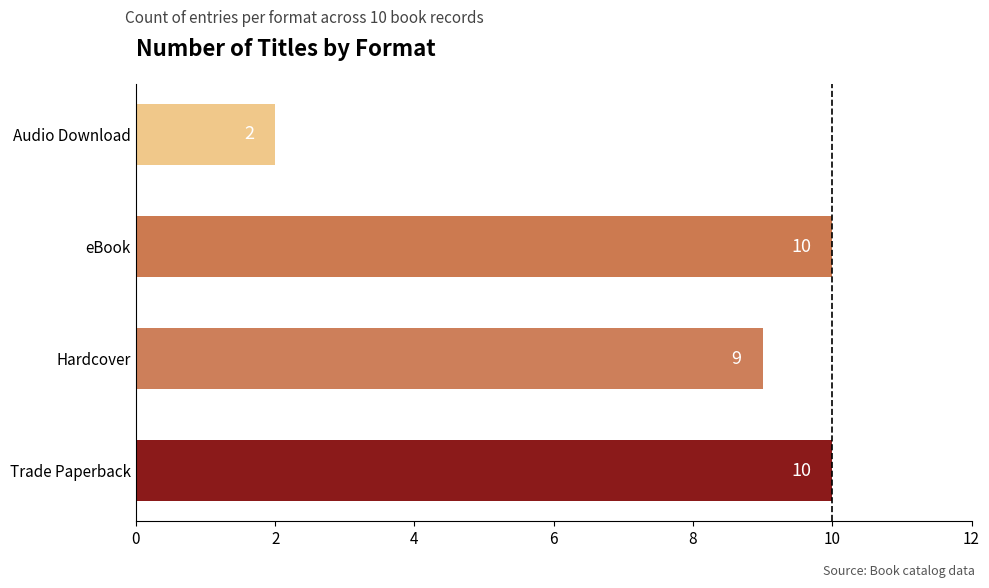

At which category does the chart reach its minimum across all series?

Audio Download